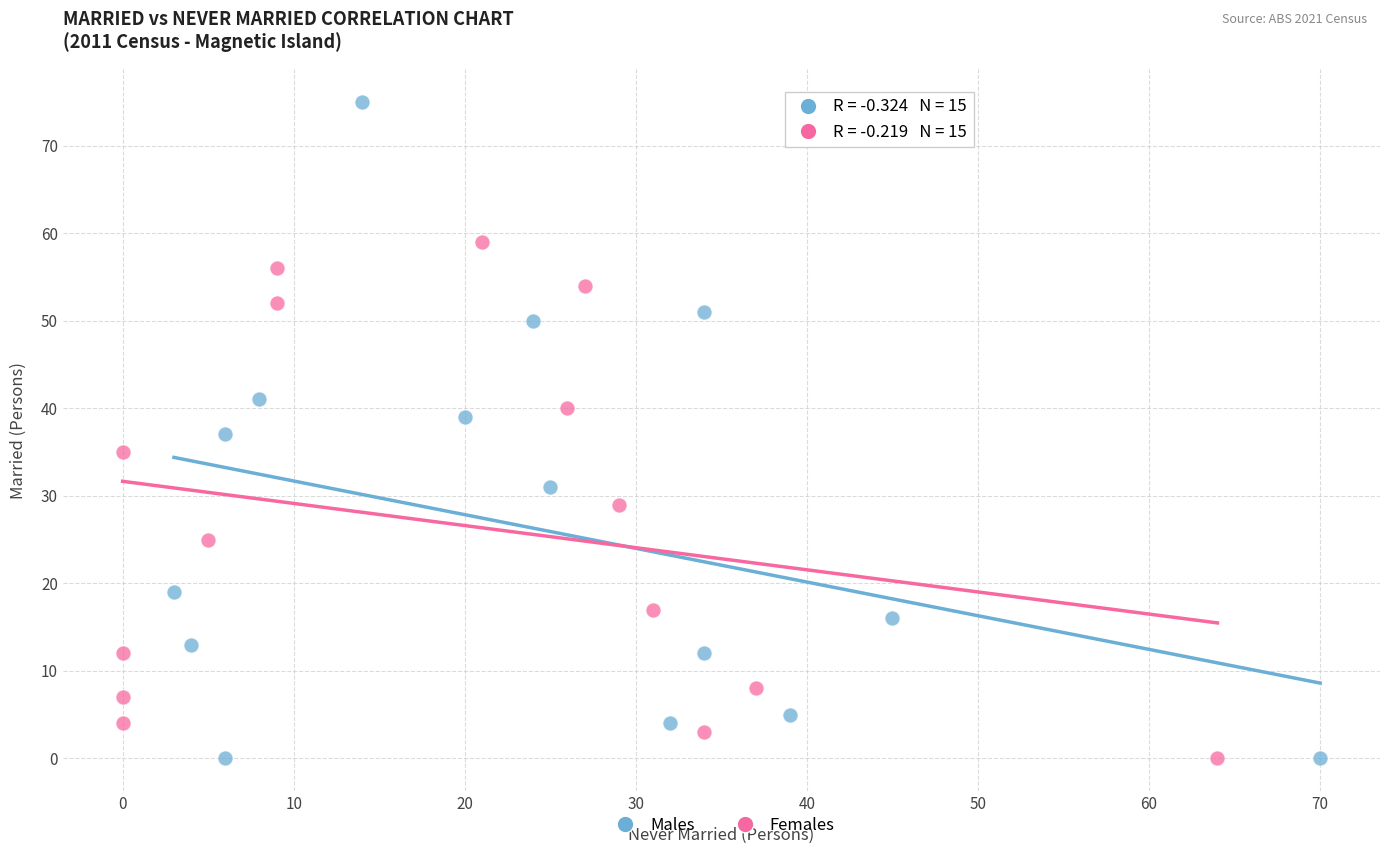

Which series reaches the maximum Y coordinate?

Males